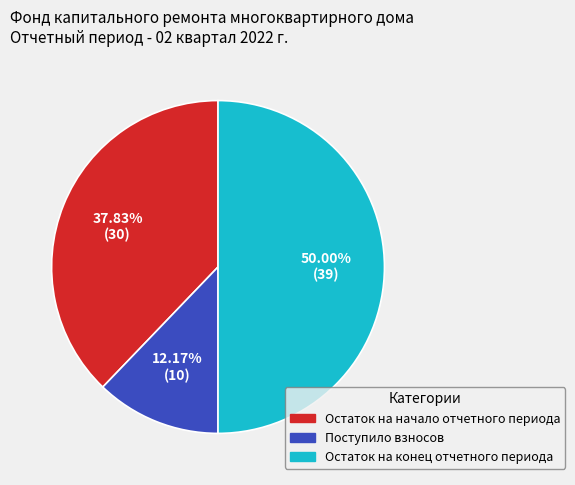

Count the number of slices in the pie.

3